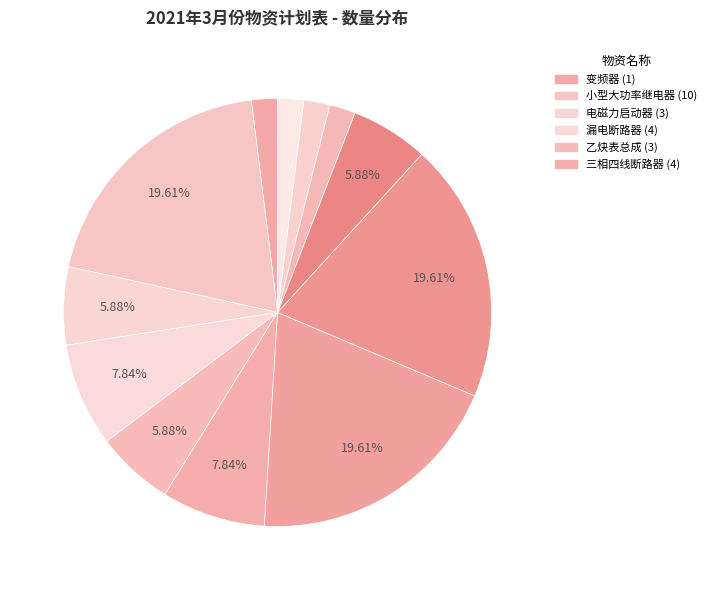

How many slices are in this pie chart?

12